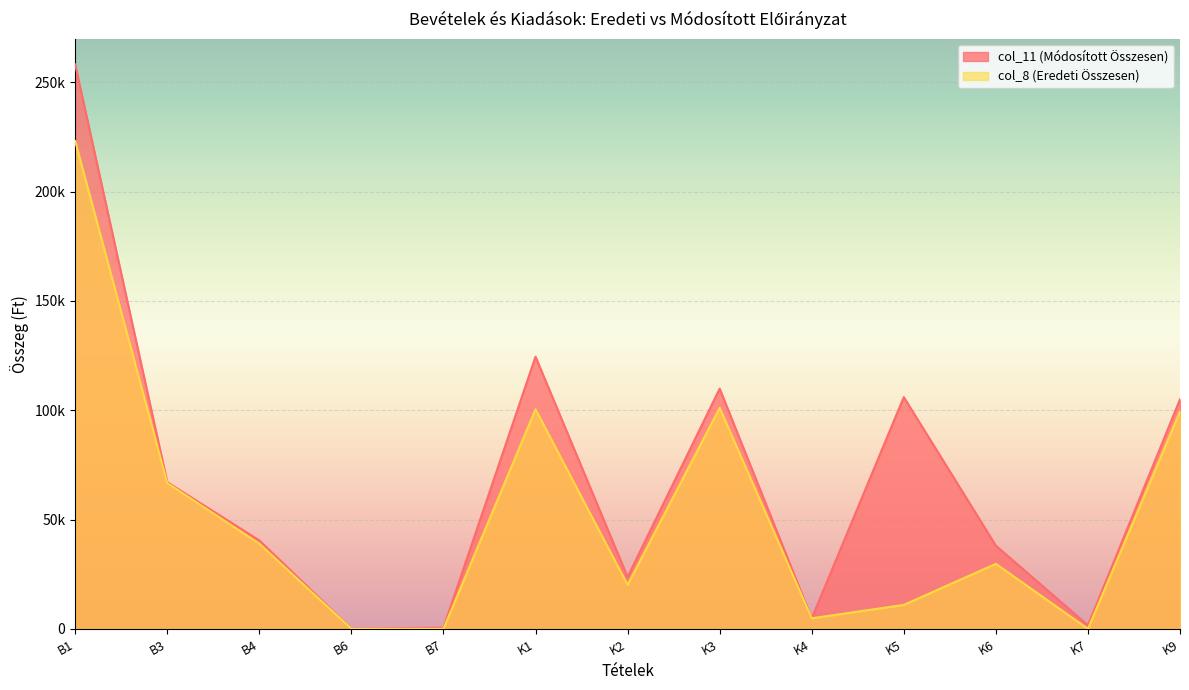

What is the average value of the col_11 (Módosított Összesen) series?

67700